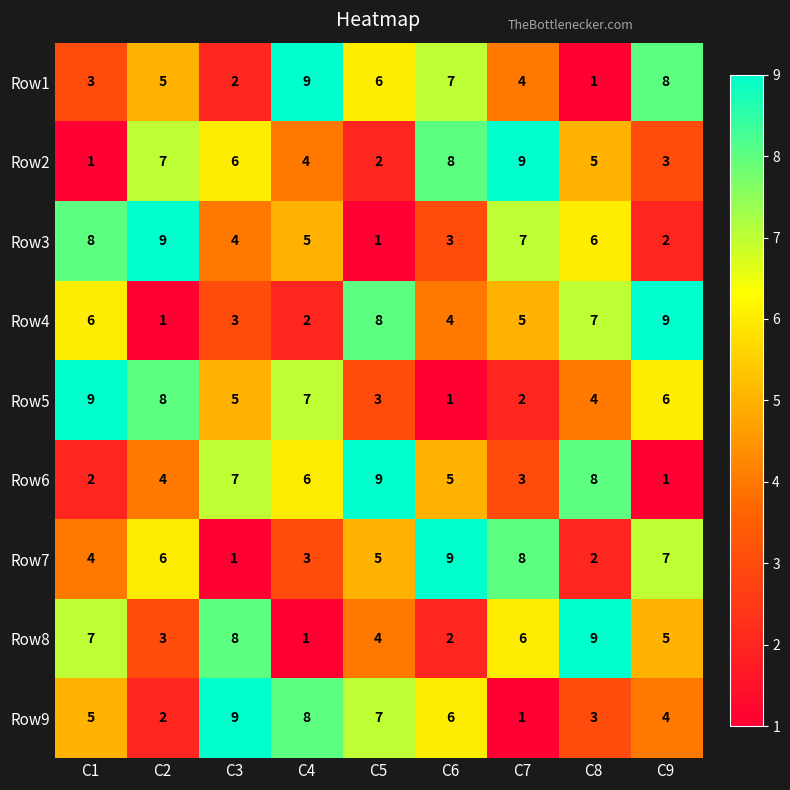

At which label does Row8 reach its minimum?

C4